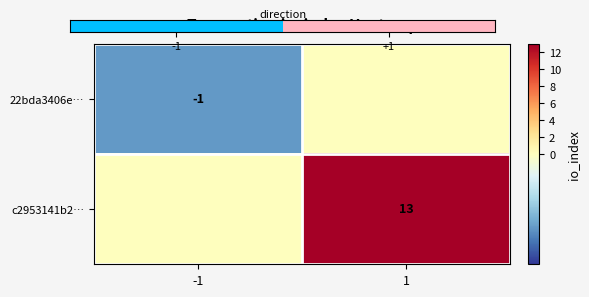

At which category is the sum across all series the highest?

1